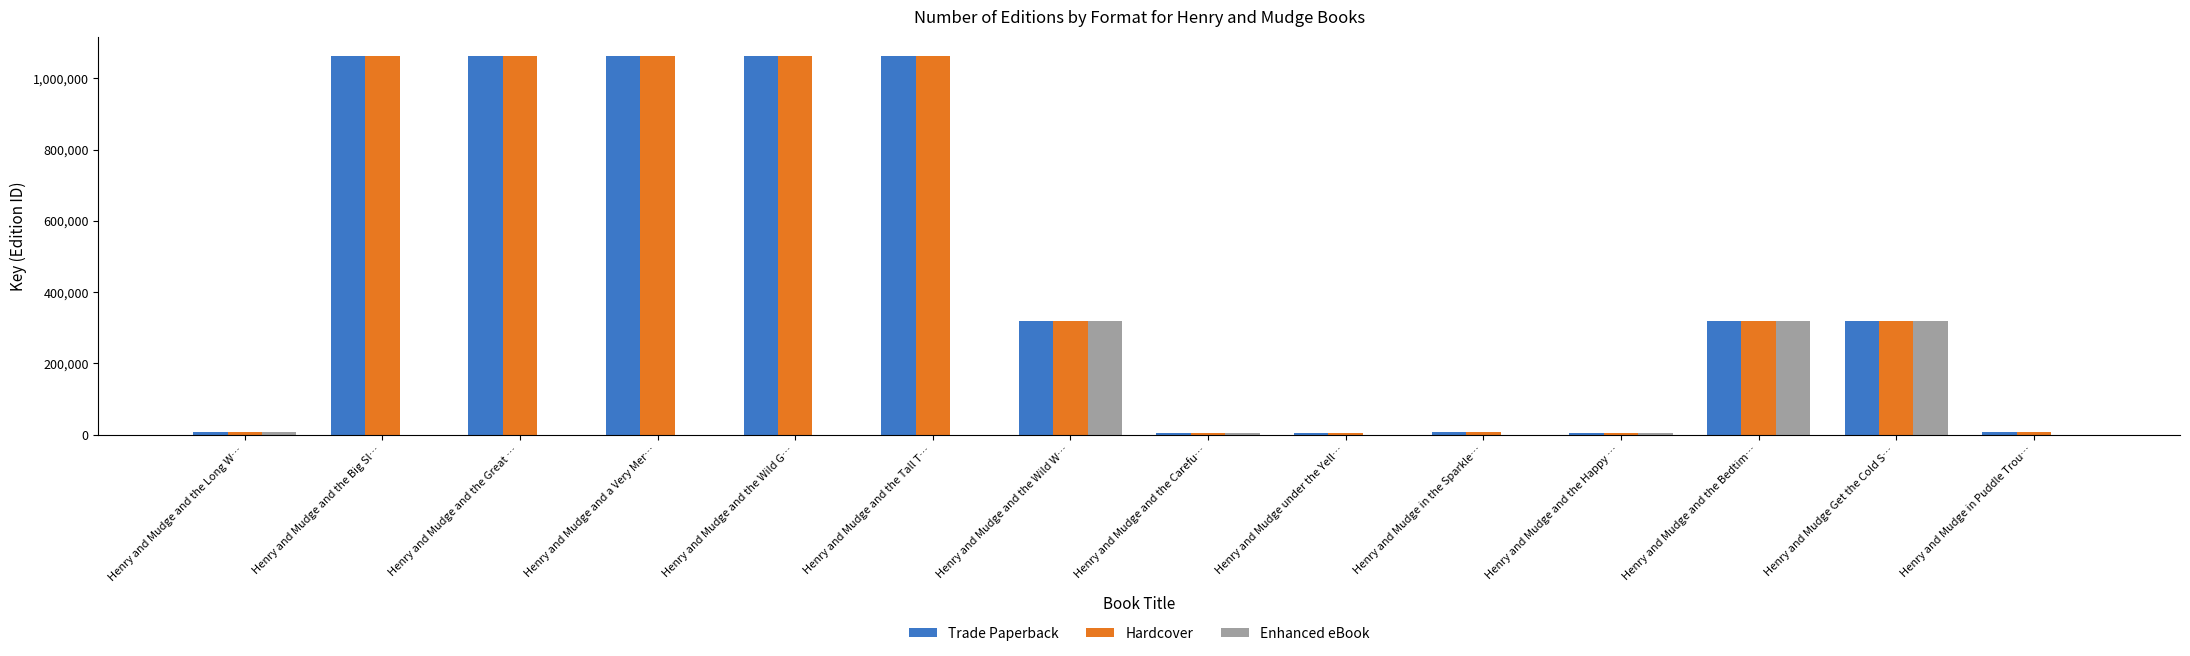

What is the greatest value displayed?

1063197